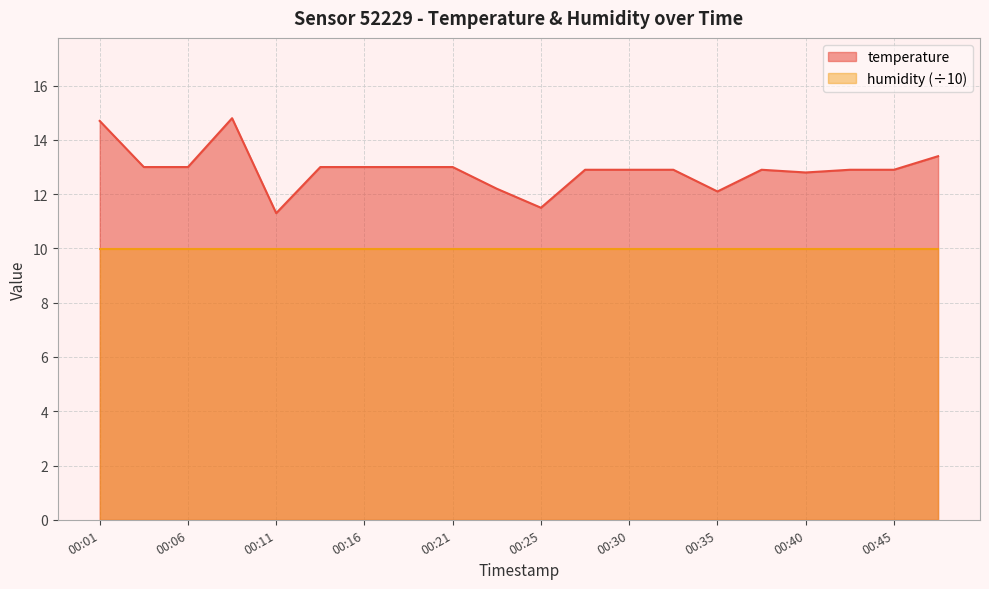

What is the maximum value shown in the chart?

14.8